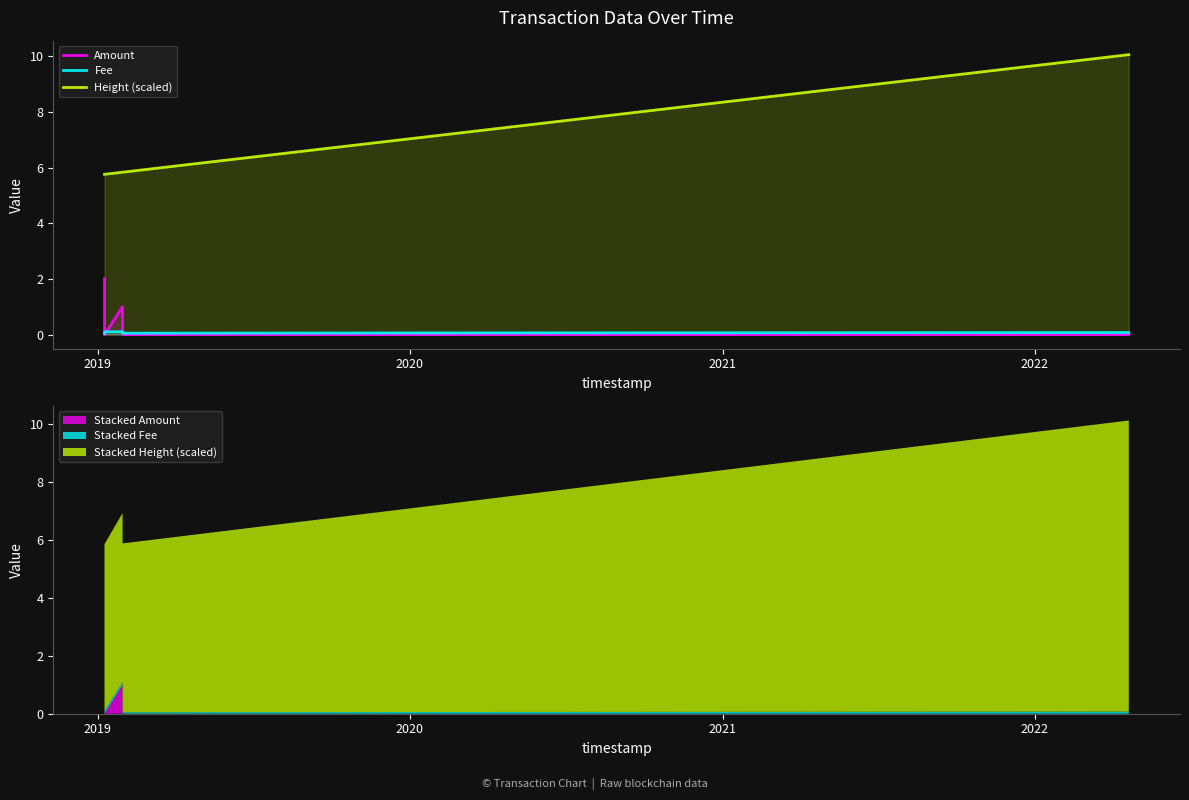

Reading left to right, extract all data points from this chart.

Amount: 2.0	0.0	1.0	0.0	0.0	0.0
Fee: 0.0	0.1	0.1	0.1	0.1	0.1
Height (scaled): 5.8	5.8	5.8	5.8	7.1	10.1